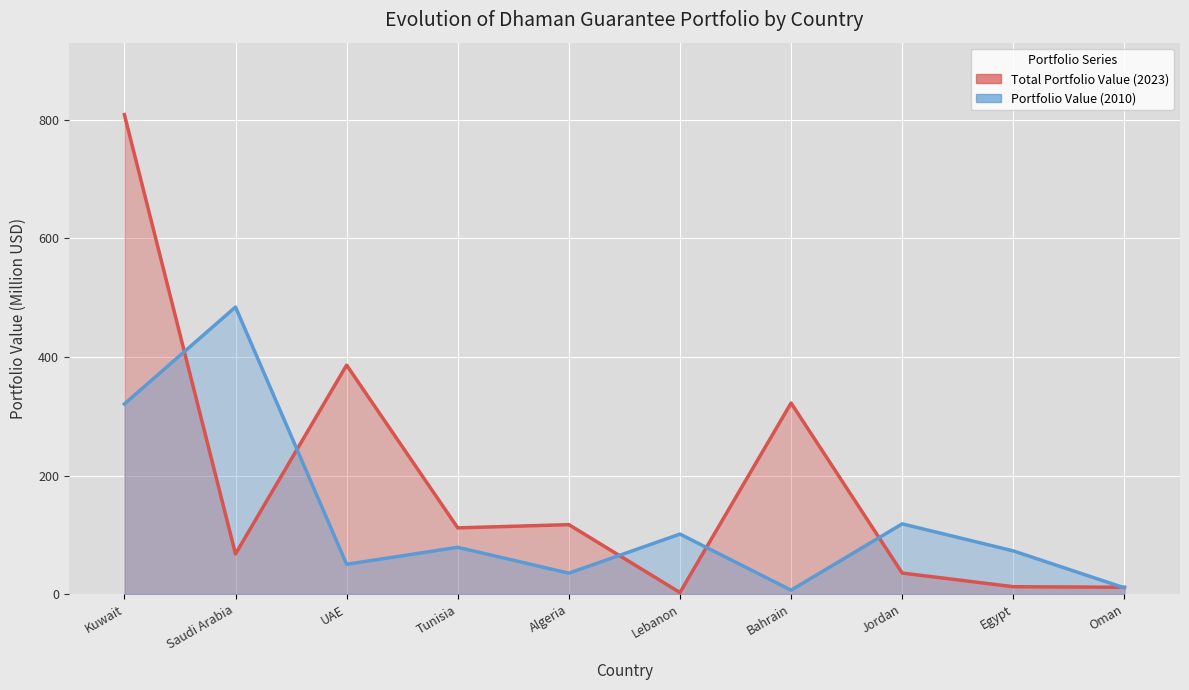

The Total Portfolio Value (2023) series shows 11.6 at Oman. True or false?

True